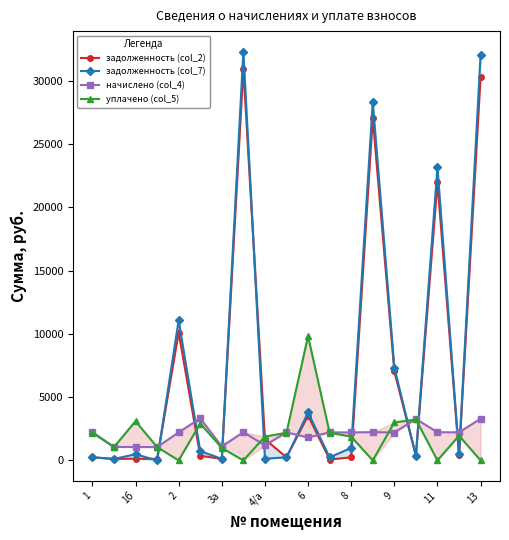

Is it true that задолженность (col_7) equals 57740.5 at 9?

False